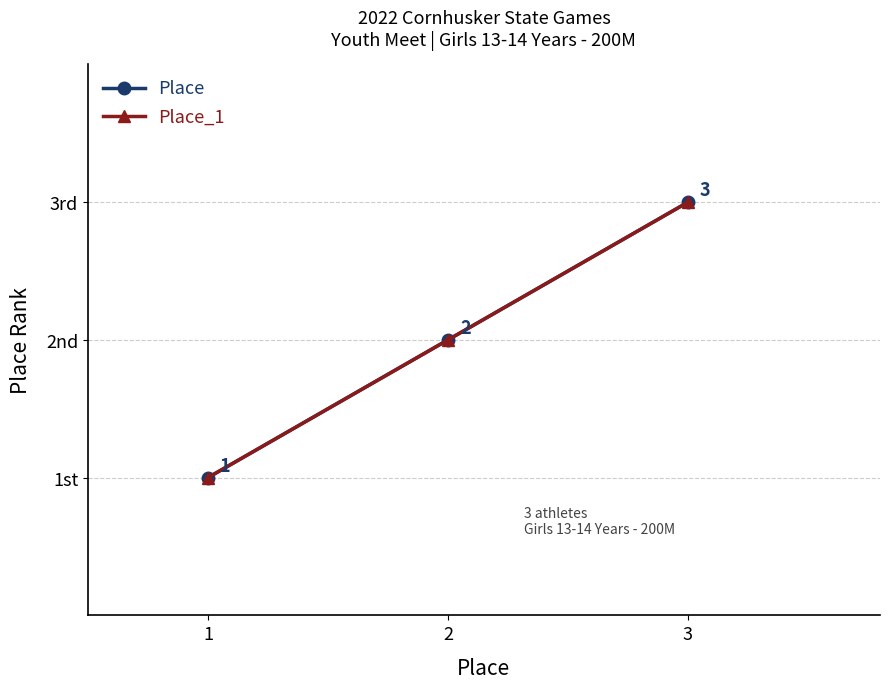

Does the chart have visible grid lines?

Yes